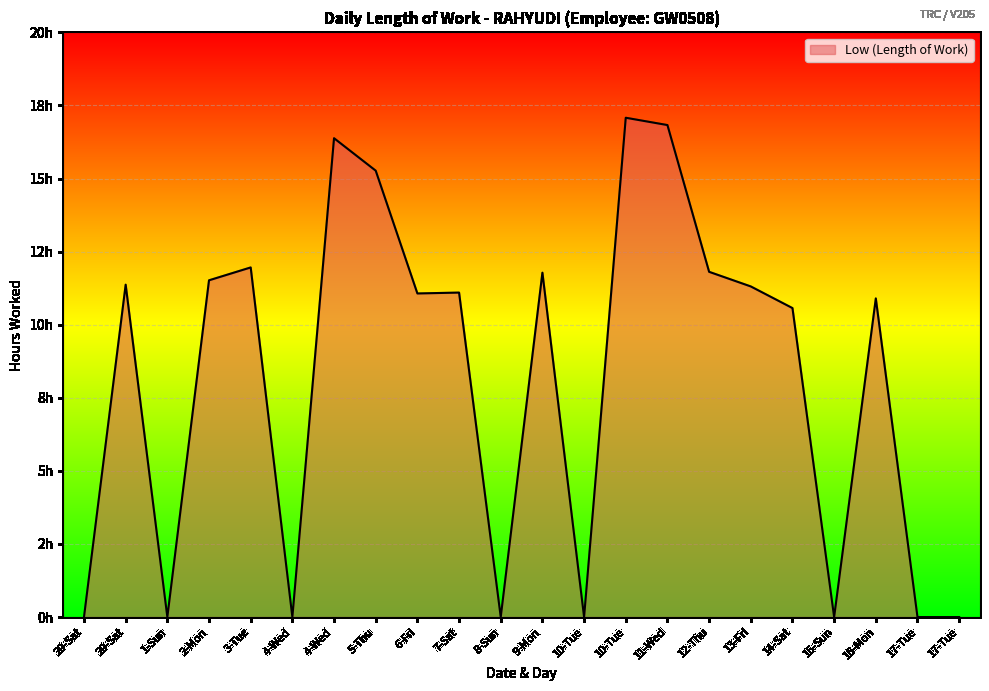

At which category does the data reach its first local valley?

1-Sun